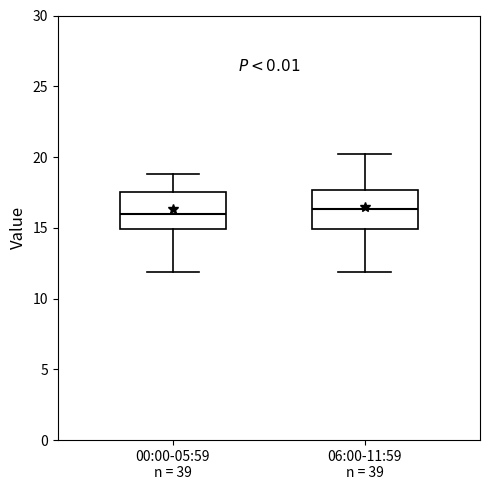

Where is the lower edge of the box for 00:00-05:59 n = 39 on the y-axis? The values are not printed on the chart, so give them approximately, as read against the axis.

15.0